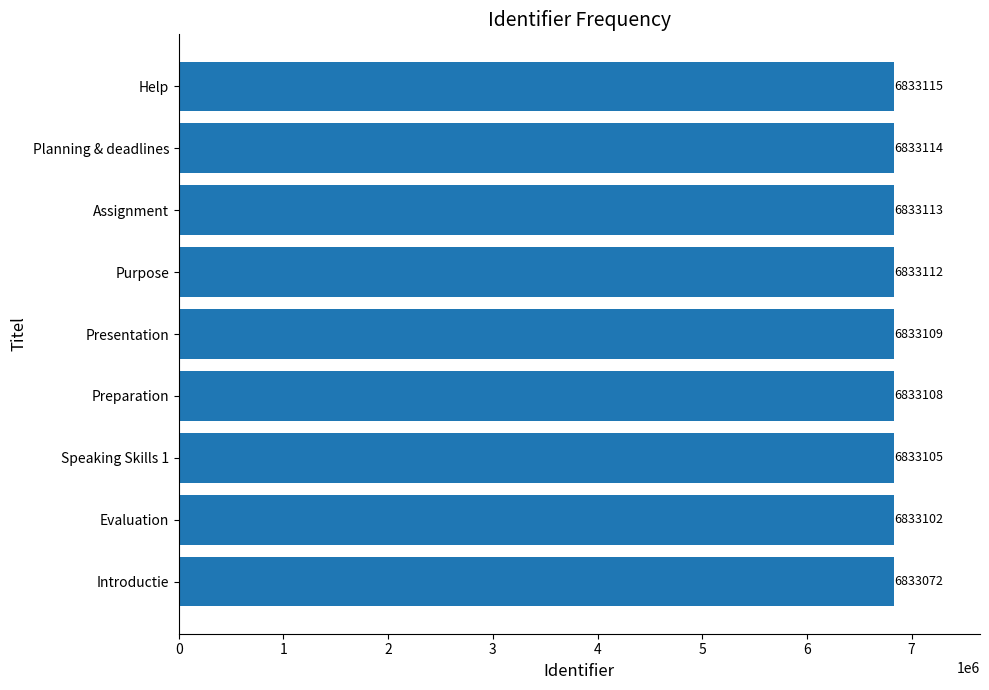

Are the bars grouped side by side (vs. stacked)?

No